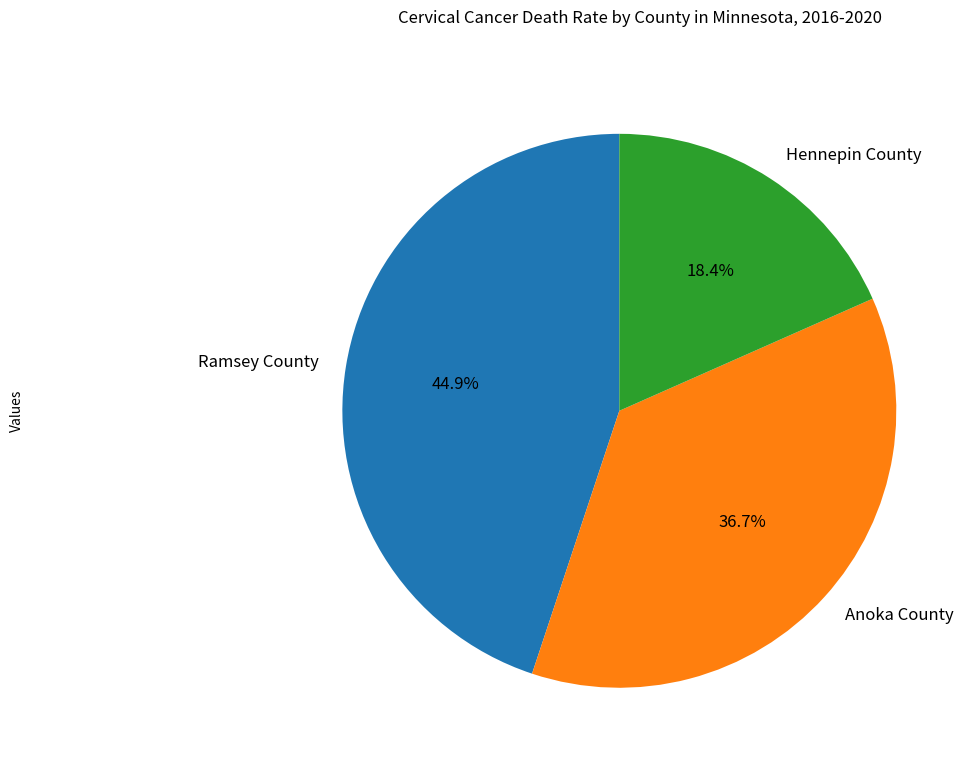

Count the number of slices in the pie.

3